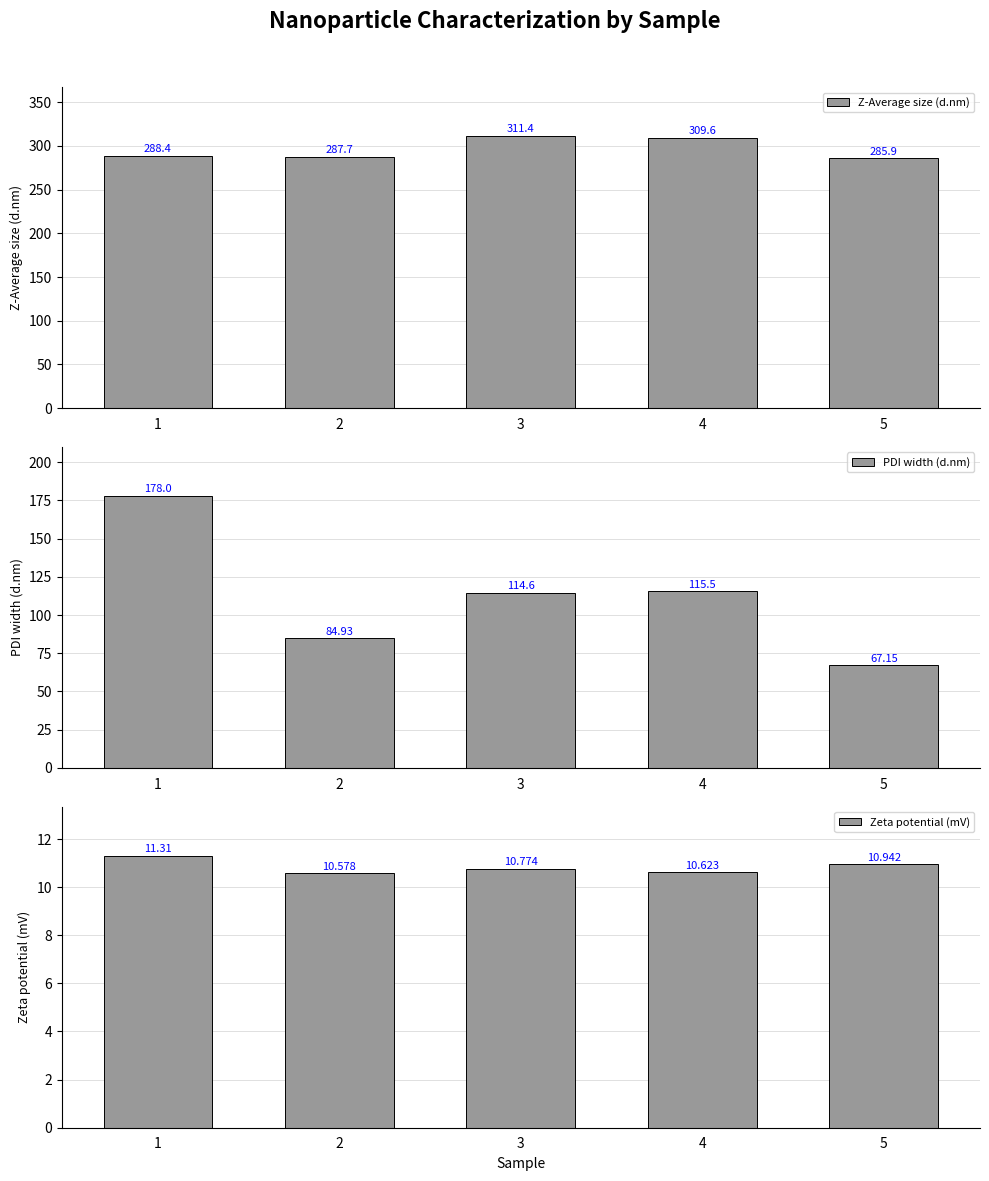

Reading left to right, transcribe all the data shown in this chart.

Z-Average size (d.nm): 288.4	287.7	311.4	309.6	285.9
PDI width (d.nm): 178.0	84.9	114.6	115.5	67.2
Zeta potential (mV): 11.3	10.6	10.8	10.6	10.9